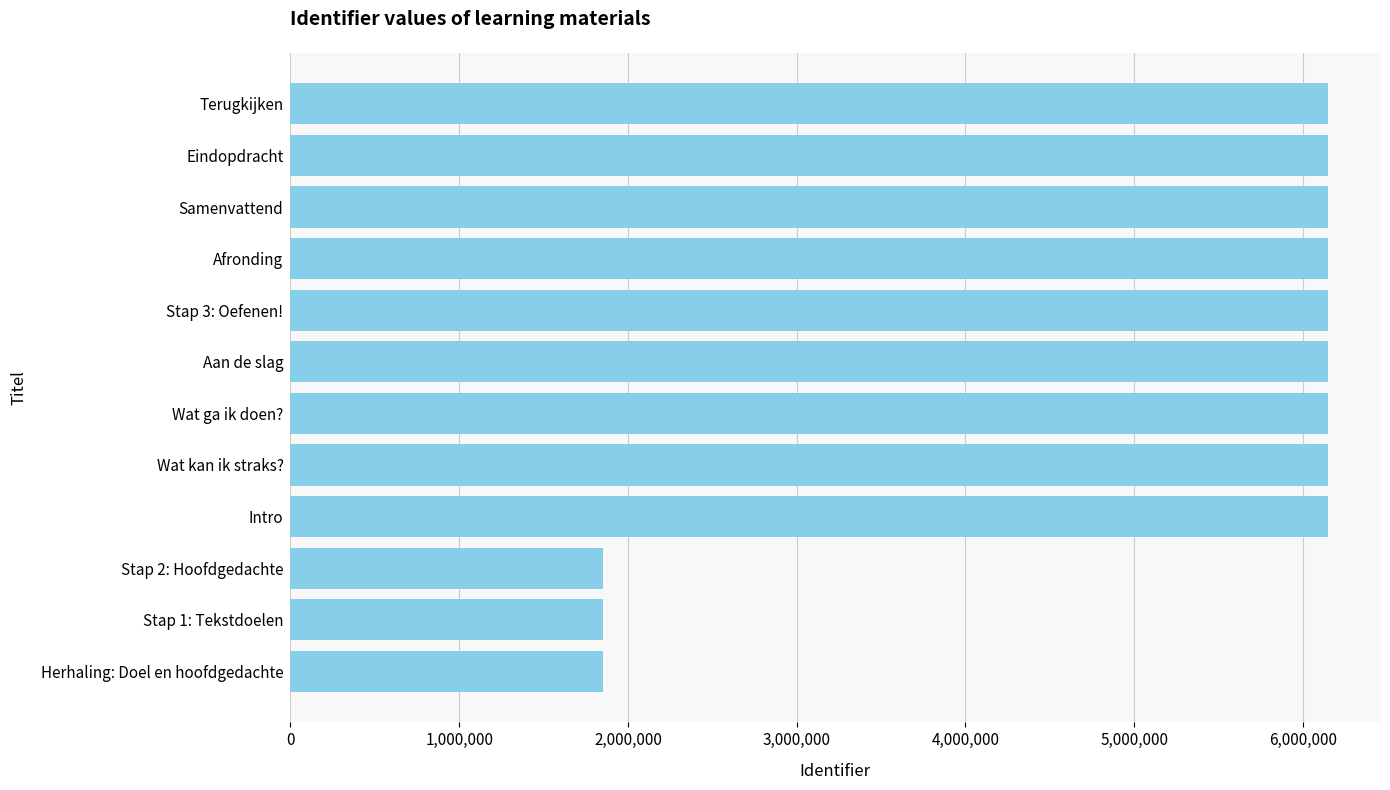

What is the difference between the second highest and second lowest values?

4298664